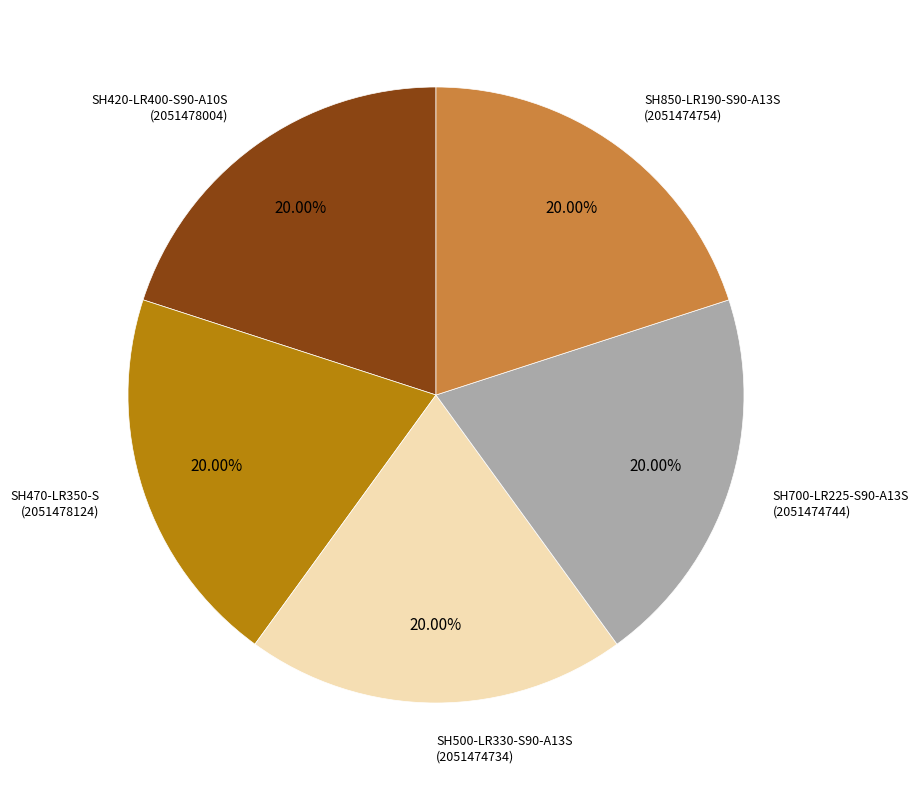

Approximately how many times larger is the value at SH470-LR350-S compared to SH420-LR400-S90-A10S?

1.0